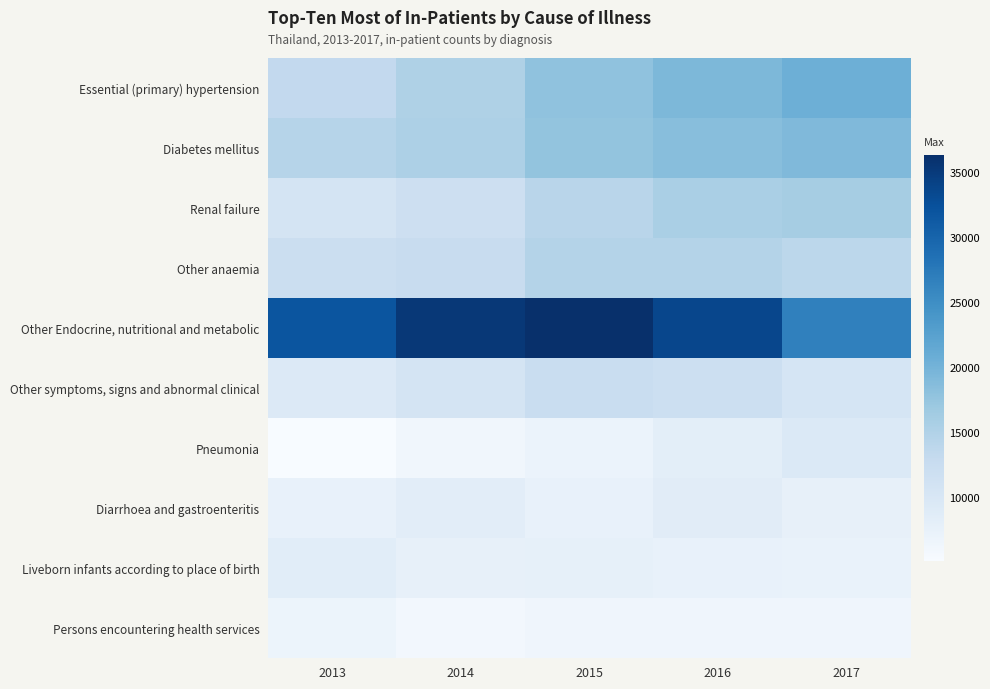

At which category is the sum across all series the highest?

2016